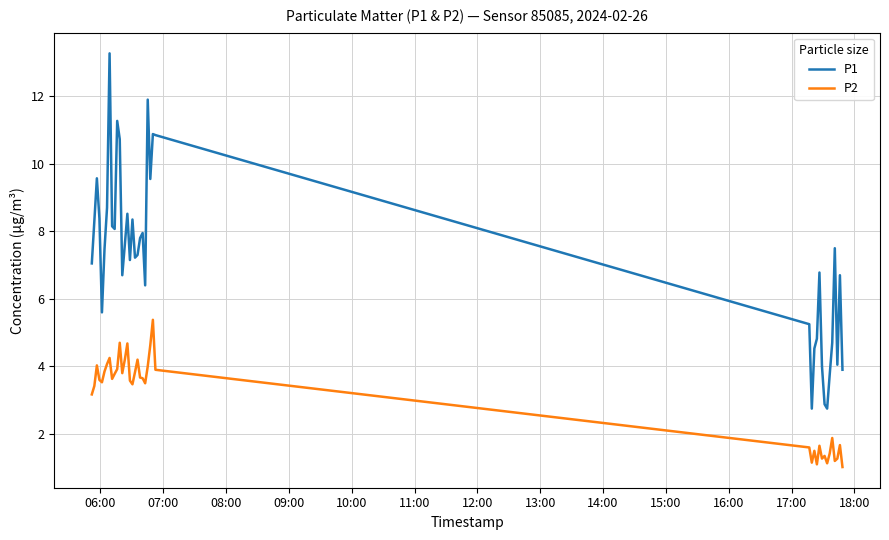

At how many categories does at least one series exceed 6?

28